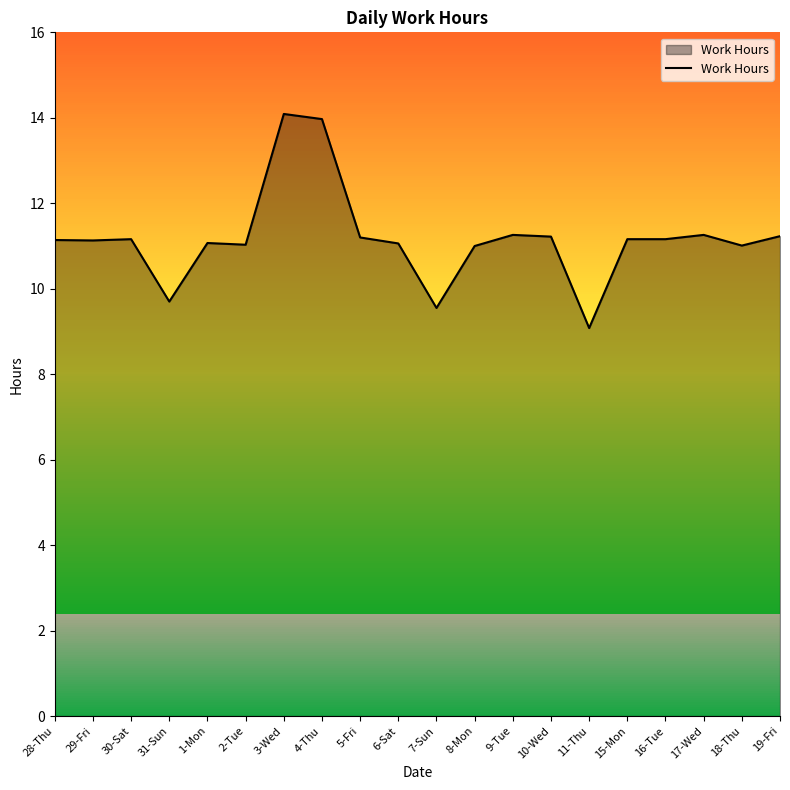

Between 7-Sun and 2-Tue, which is larger?

2-Tue